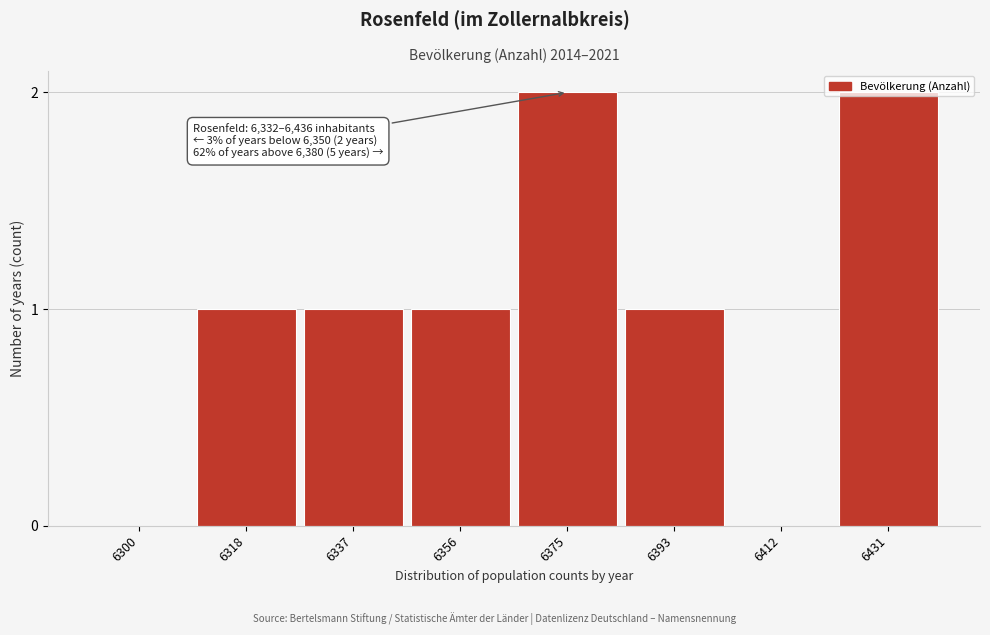

The chart shows a value of 1 at 6393. True or false?

True